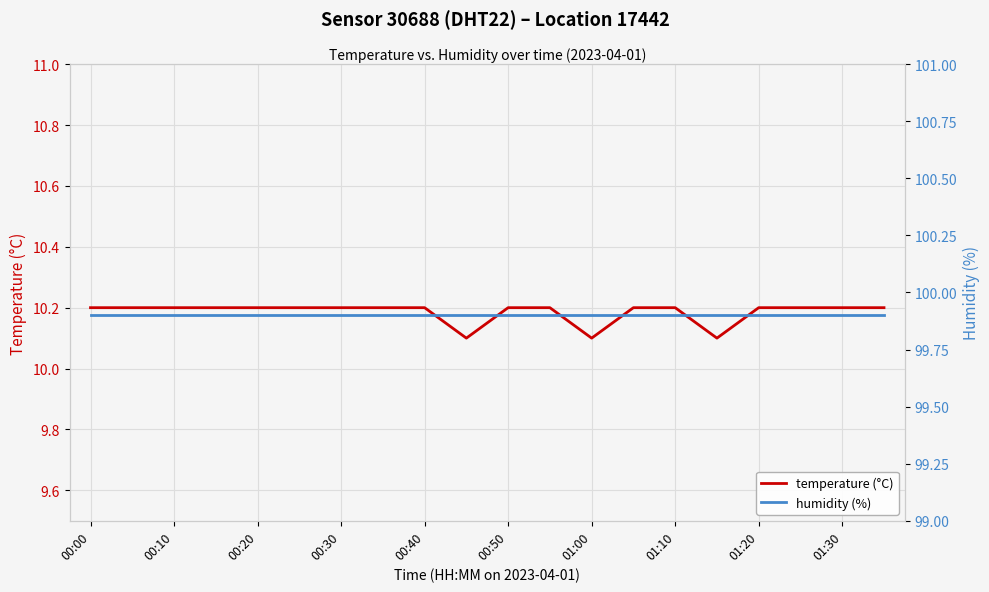

What is the highest value of the temperature (°C) series?

10.2